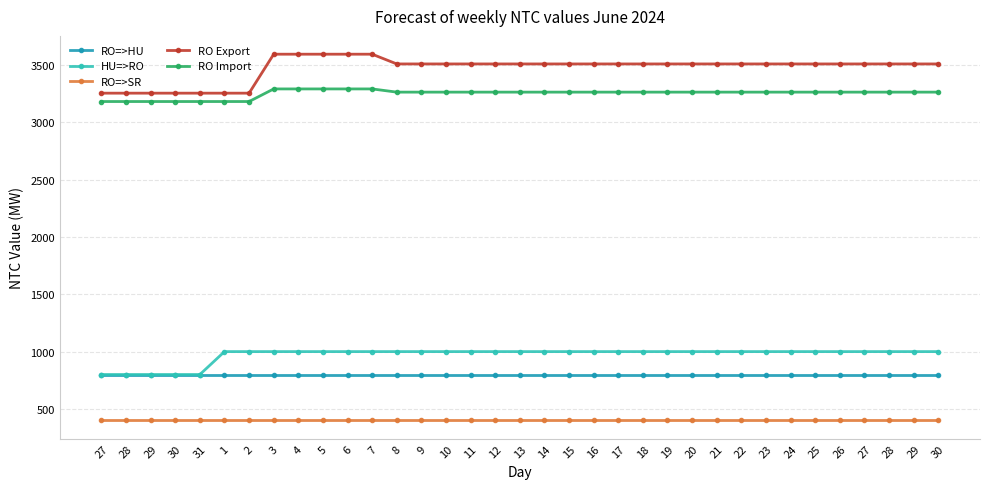

True or false: RO=>SR and RO=>HU intersect in this chart.

False